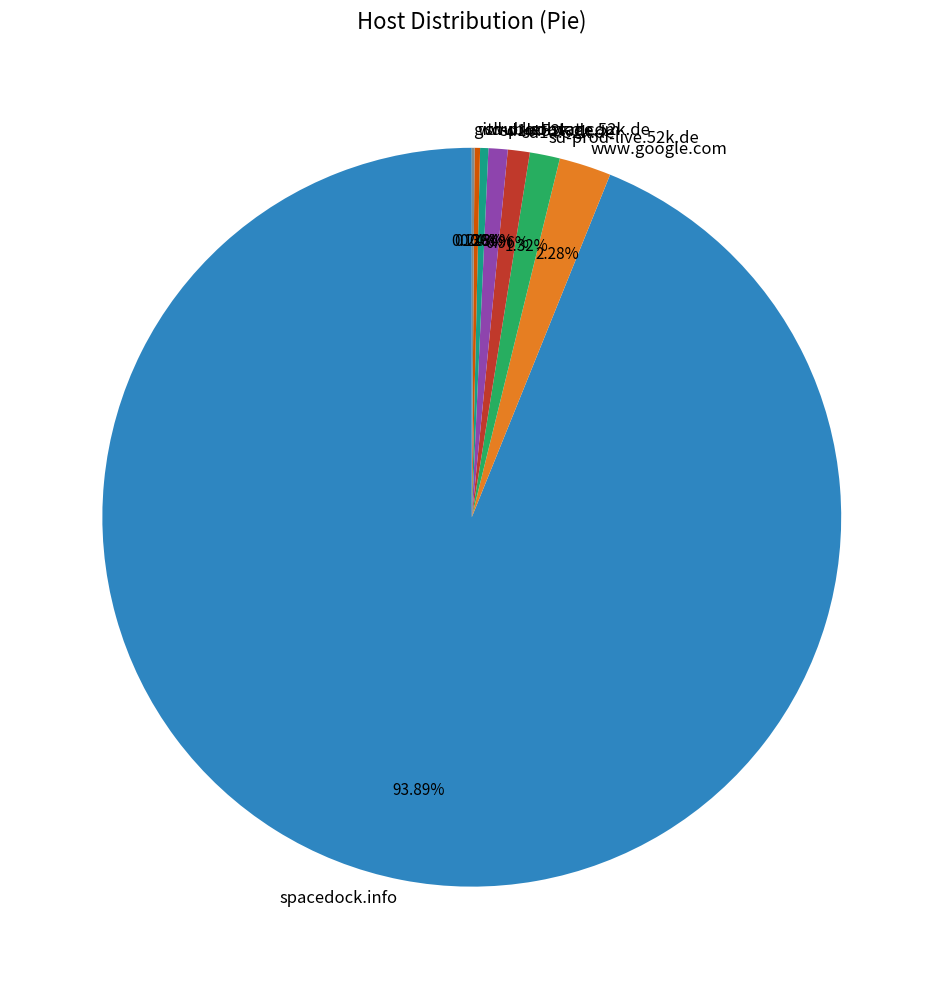

Does sd1a.52k.de account for over 50% of the chart?

No